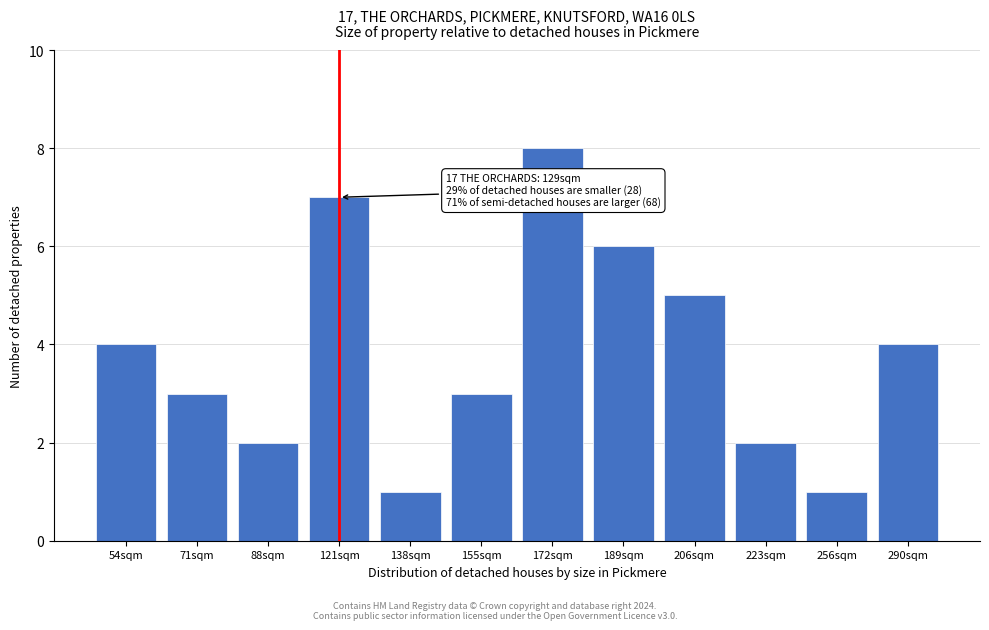

Reading left to right, list all the values displayed in this chart.

4	3	2	7	1	3	8	6	5	2	1	4